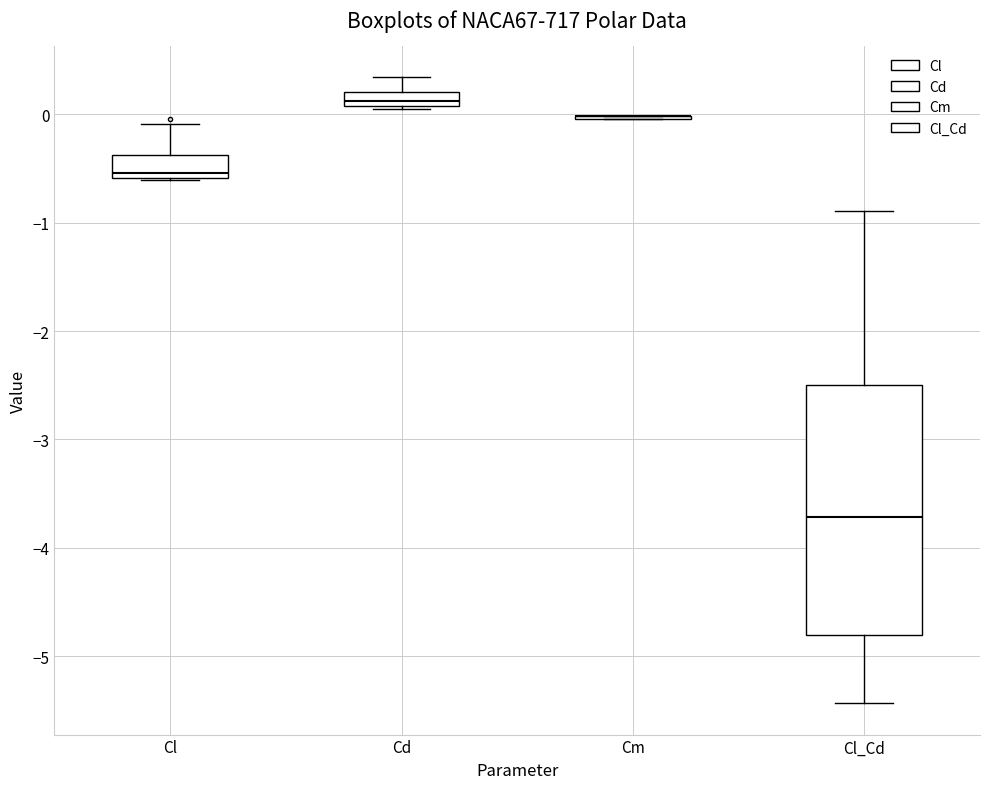

Which box is the tallest, from its lower edge to its upper edge?

Cl_Cd